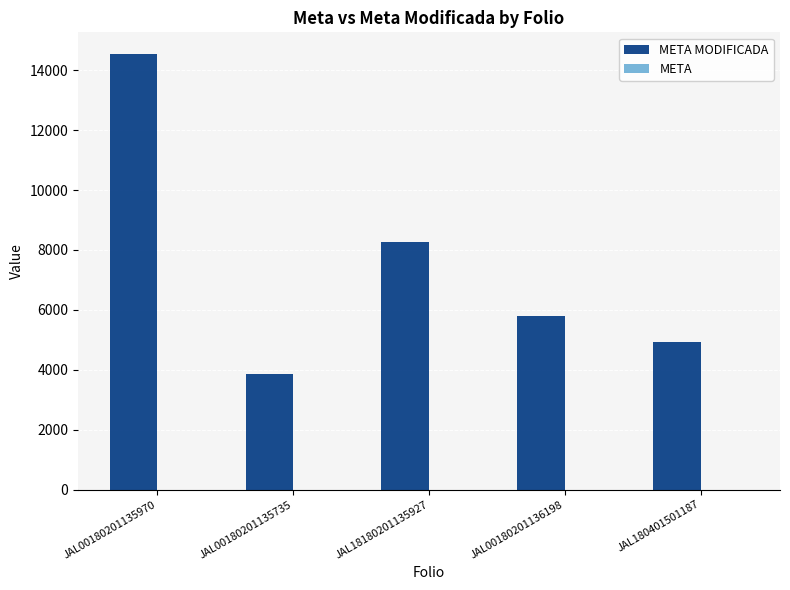

At which category is the sum across all series the highest?

JAL00180201135970